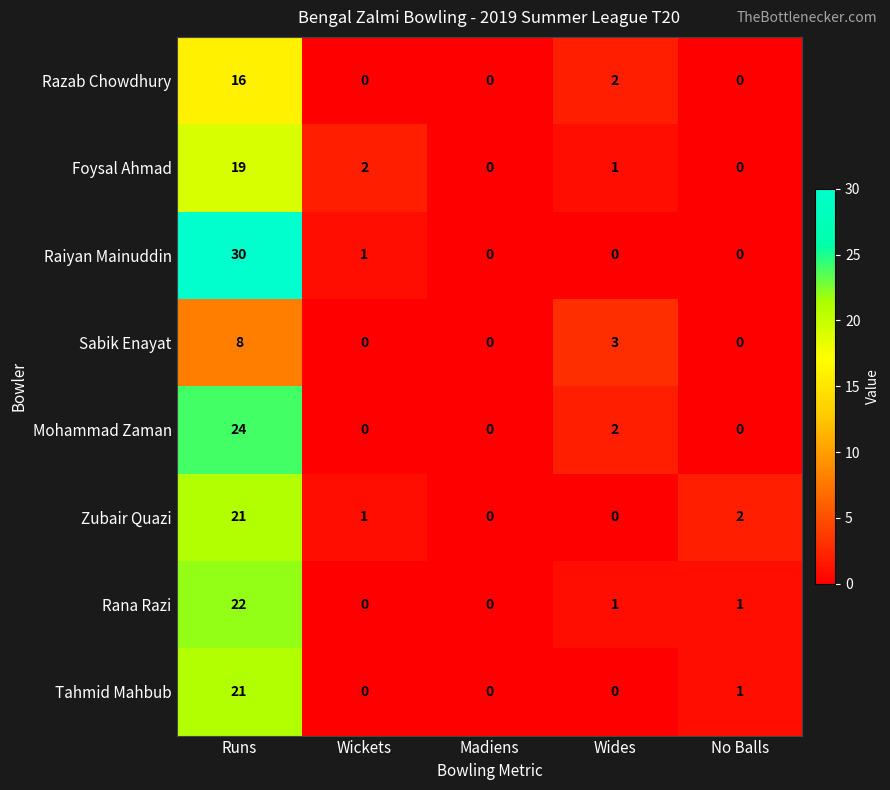

The Sabik Enayat series shows -4 at Madiens. True or false?

False